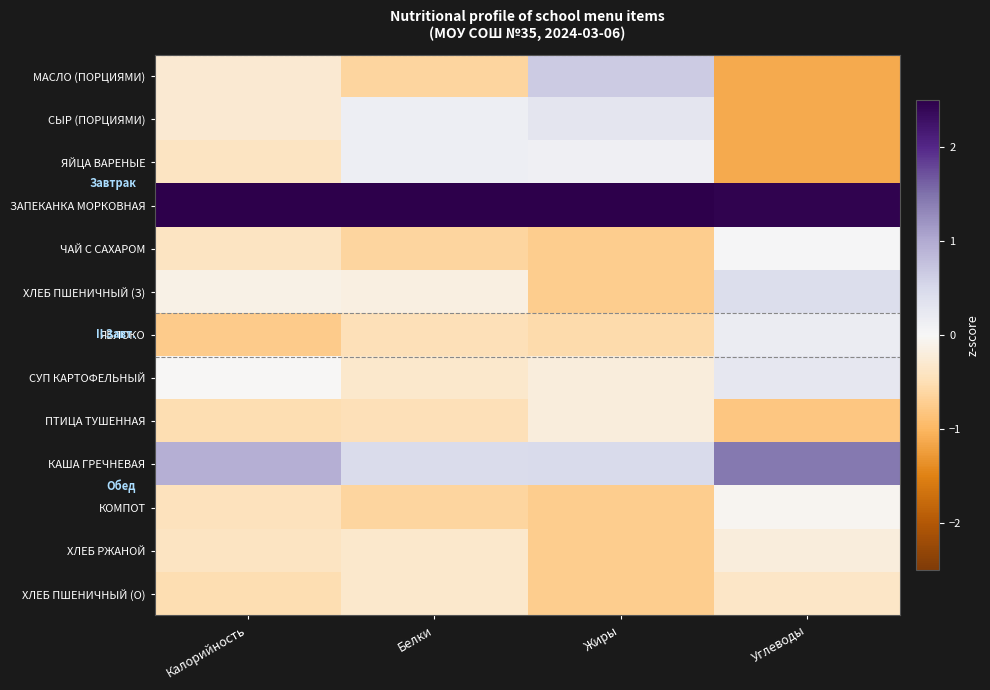

What is the spread (max minus min) of values at Белки?

3.9